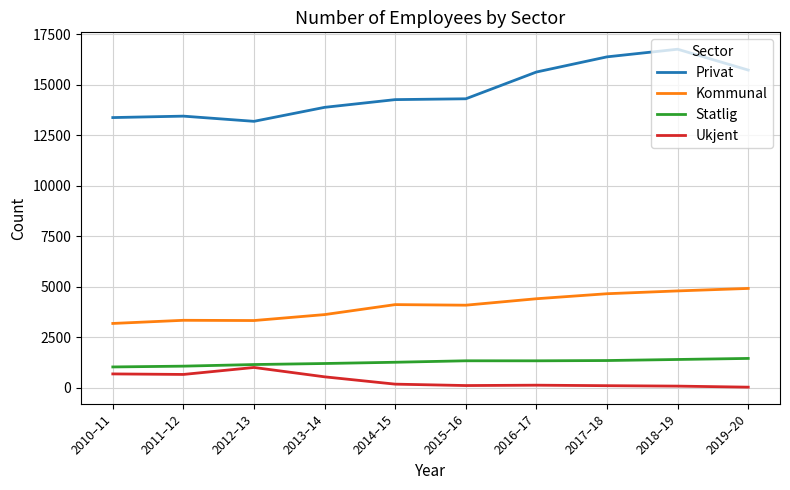

What is the maximum value for Privat?

16749